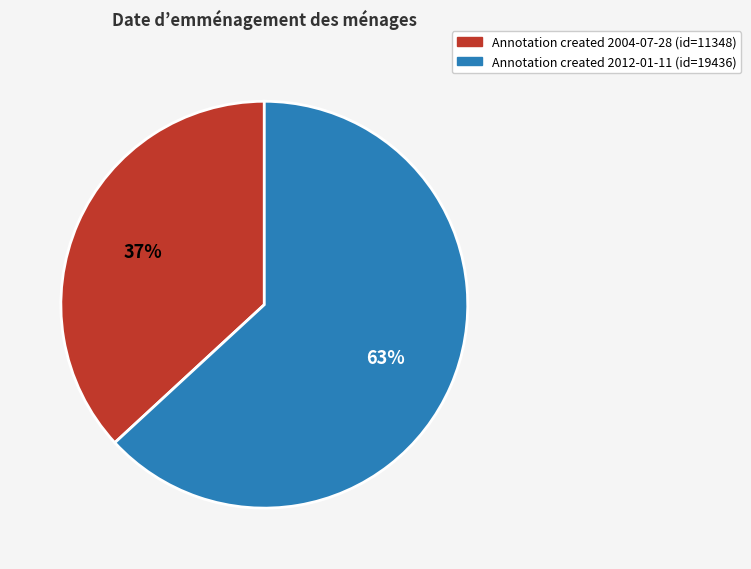

To the nearest percent, what is the average slice percentage?

50%